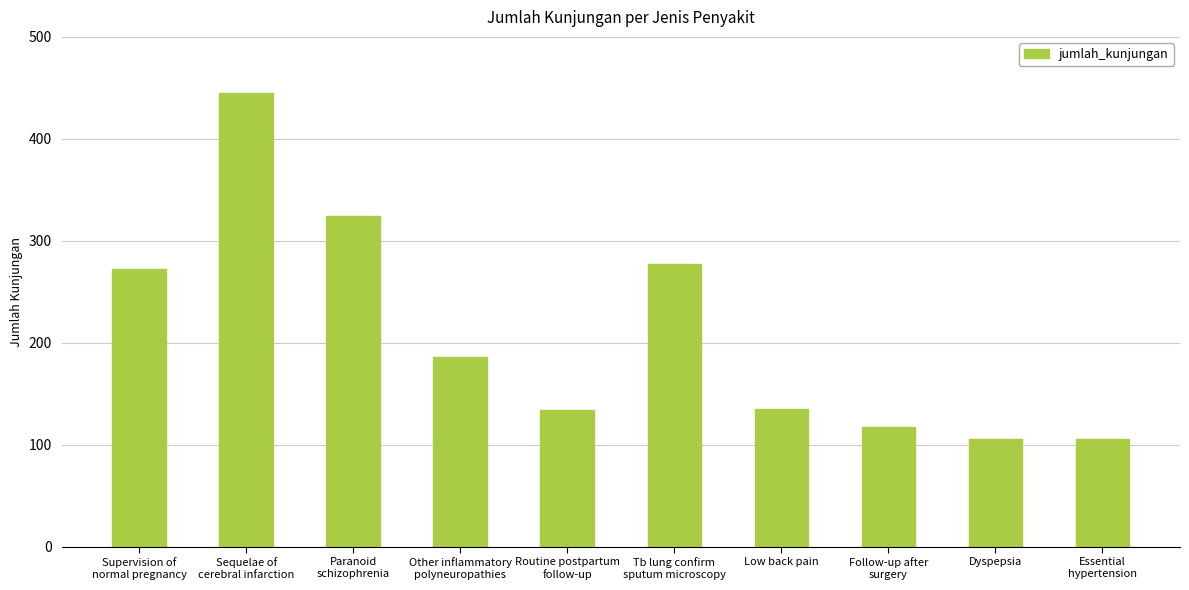

What is the label of the 7th bar from the left?

Low back pain